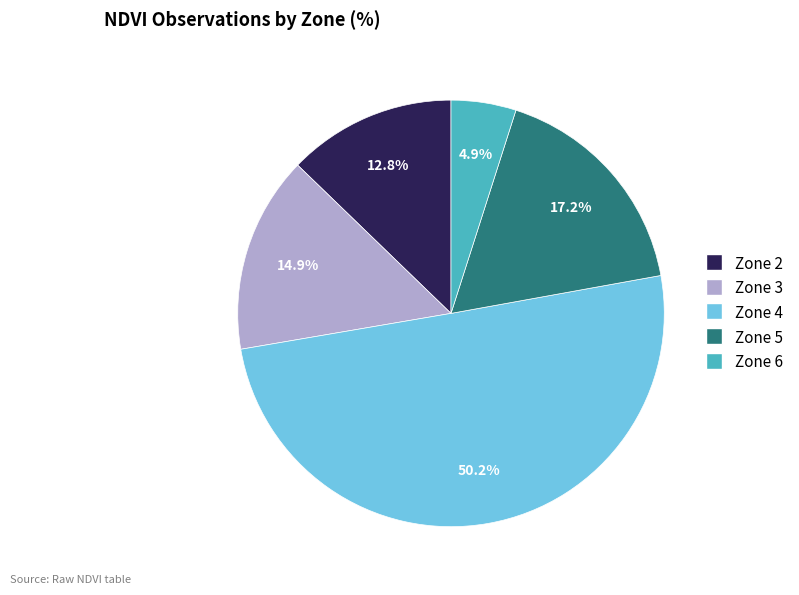

Which slice represents more than half of the pie?

Zone 4